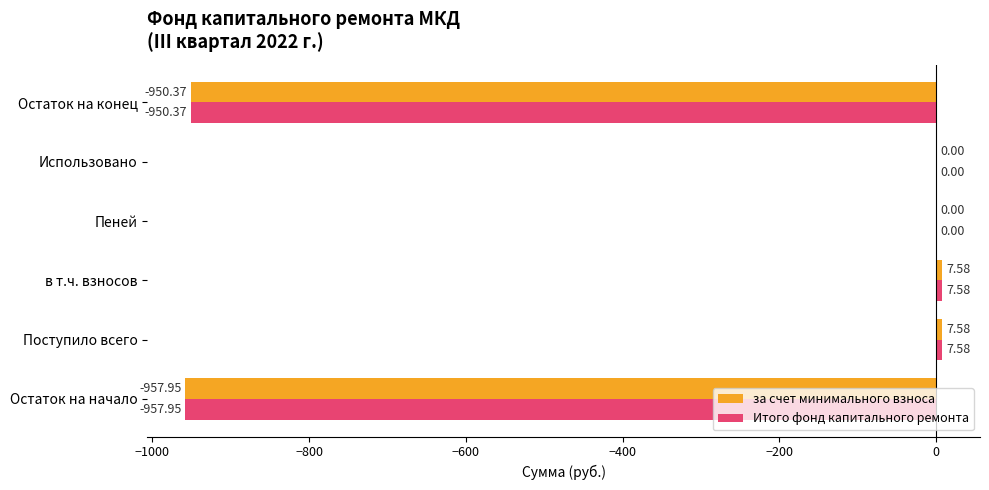

Is the value of Итого фонд капитального ремонта at Остаток на начало greater than the value of за счет минимального взноса at Пеней?

No